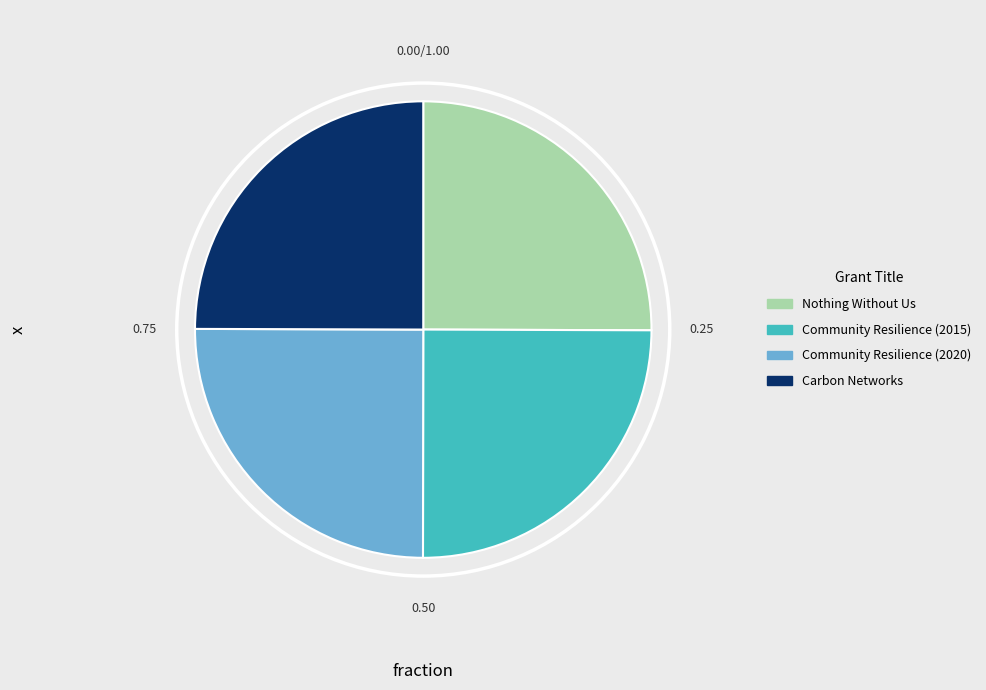

Is there a majority slice in this chart?

No